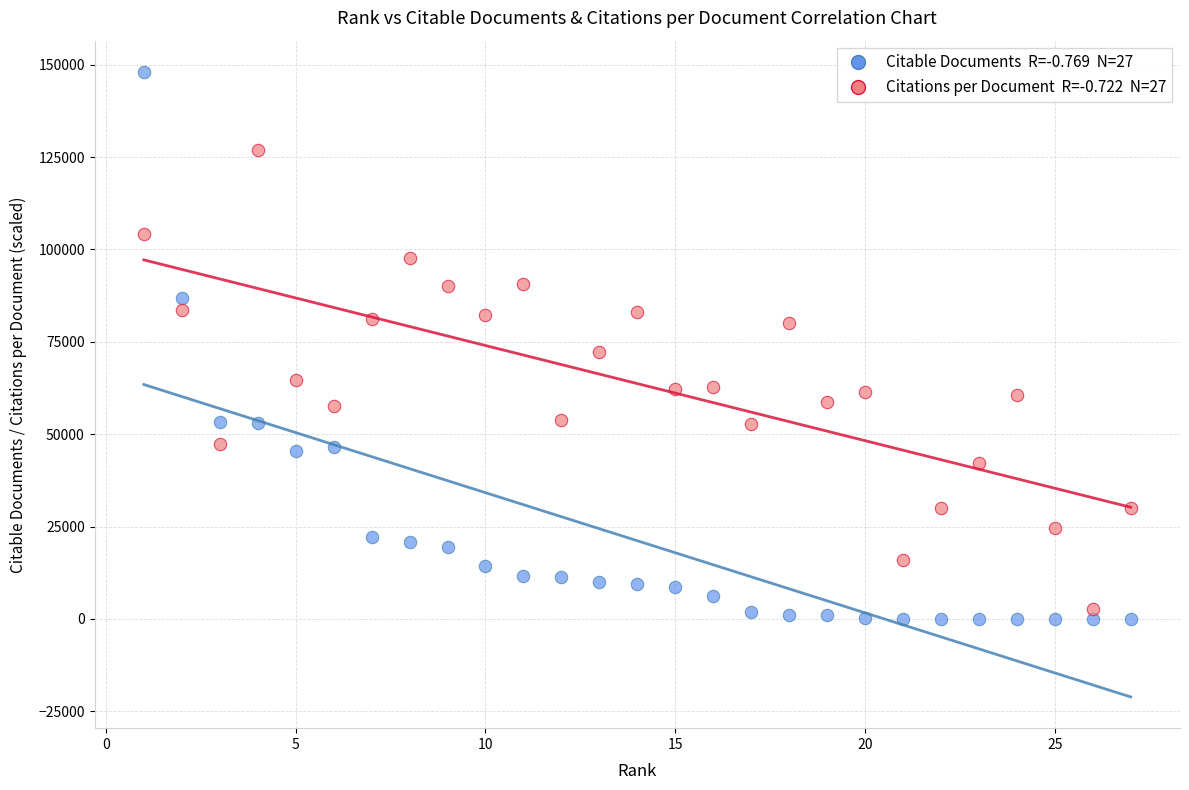

Across all data points, what is the range of X values (max minus min)?

26.0